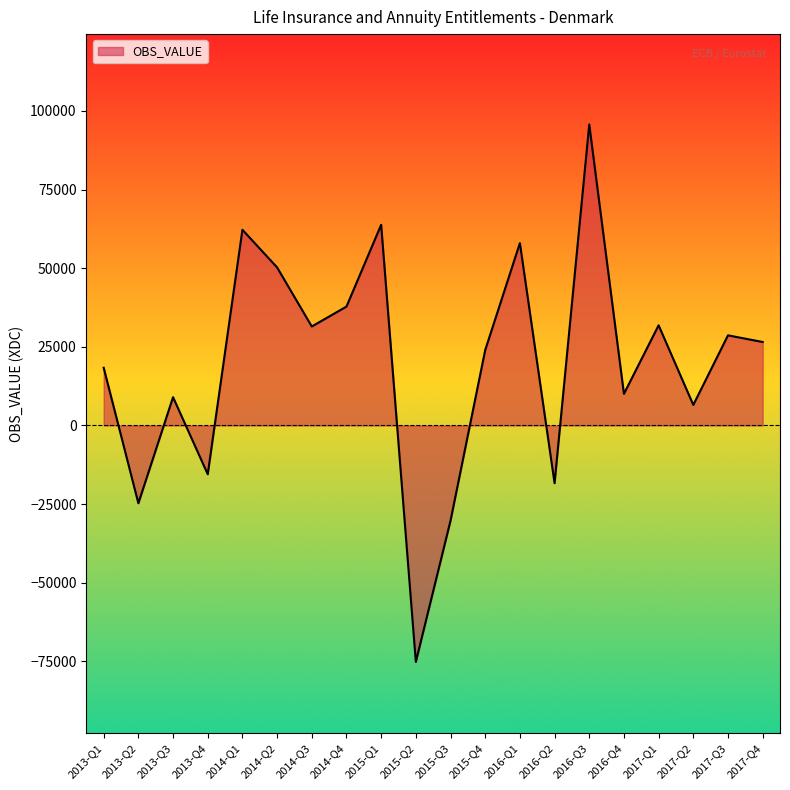

True or false: the data has more than 0 interior local peaks.

True